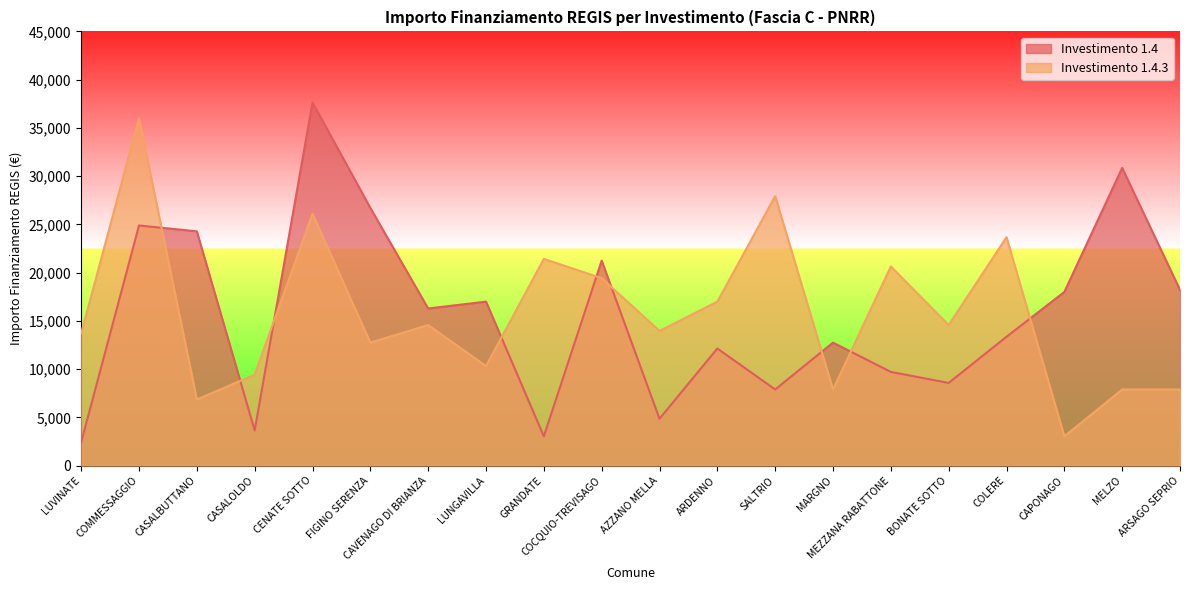

What is the label of the 11th point from the right?

COCQUIO-TREVISAGO